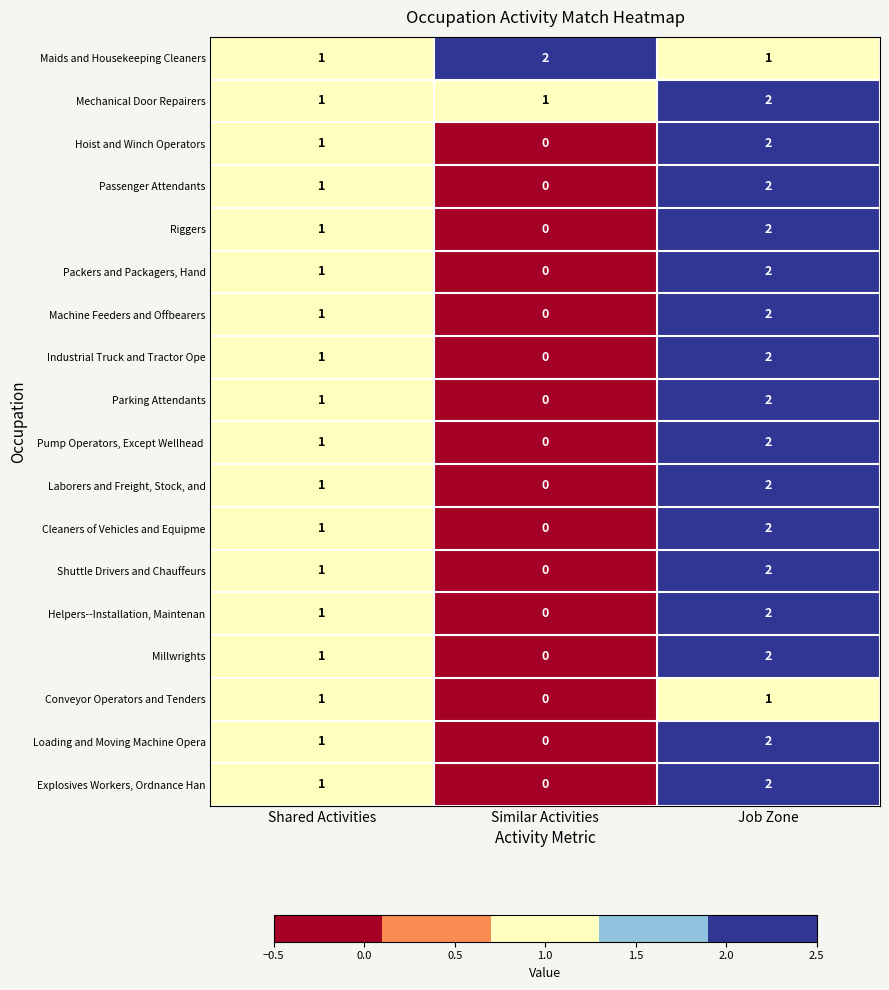

True or false: Machine Feeders and Offbearers has a value of 2 at Job Zone.

True